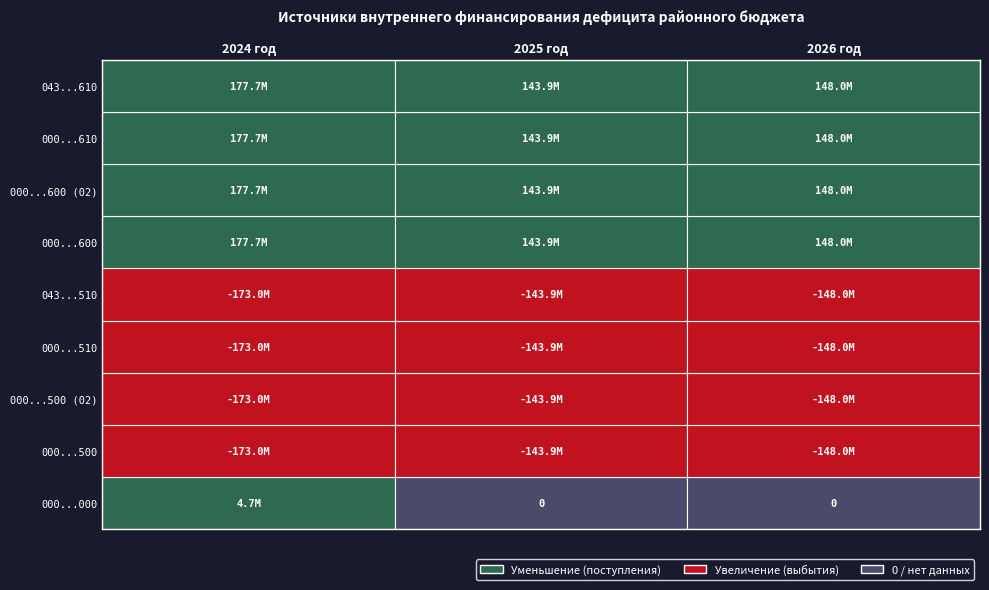

Is it true that 000 01 05 00 00 00 0000 600 equals 143923726.4 at 1?

True